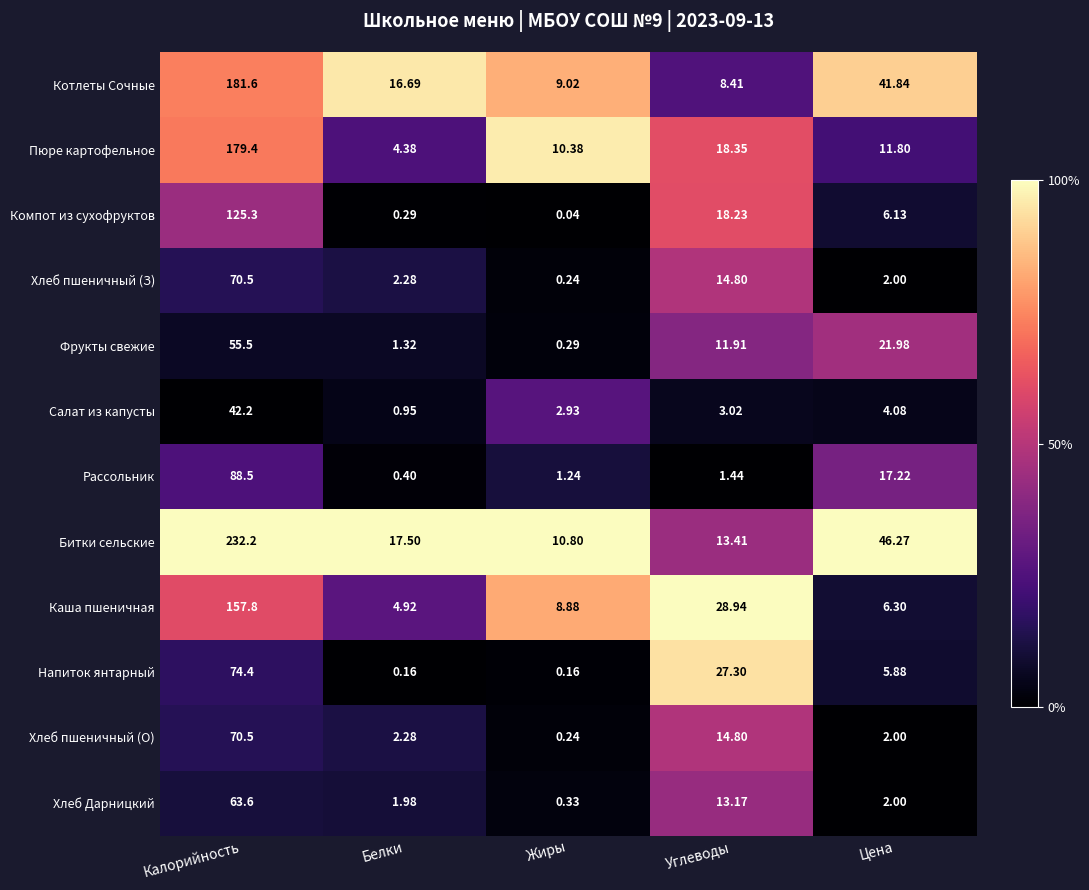

Where does the Хлеб пшеничный (З) series first go above 2?

Калорийность